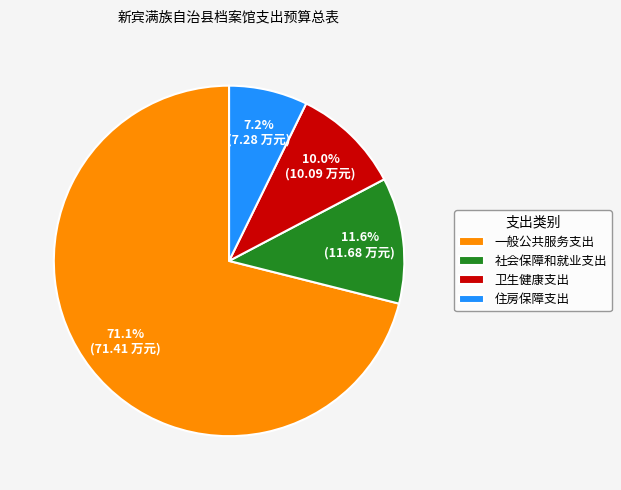

To the nearest percent, what percentage of the pie is 住房保障支出?

7%